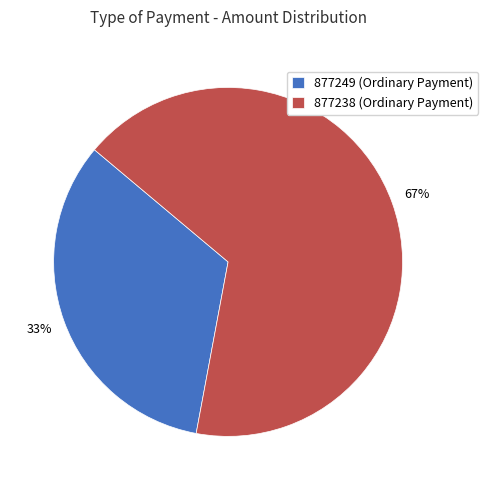

Rank the categories by value from lowest to highest.

877249, 877238